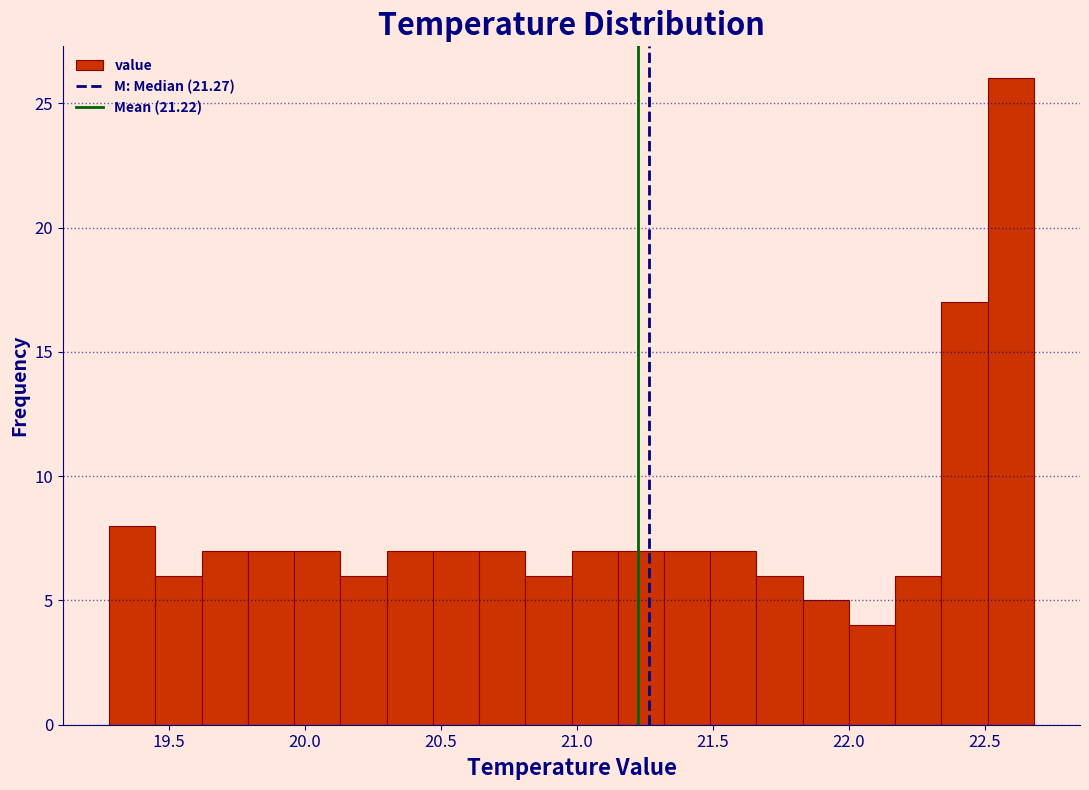

Read against the x-axis, roughly where is the centre of the tallest bar?

22.60